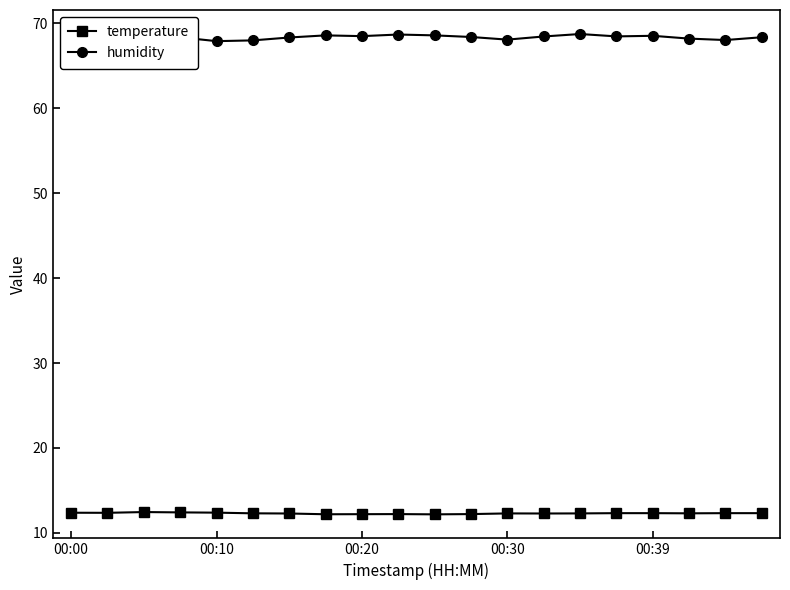

What is the difference between the second highest and second lowest values in the humidity series?

2.3